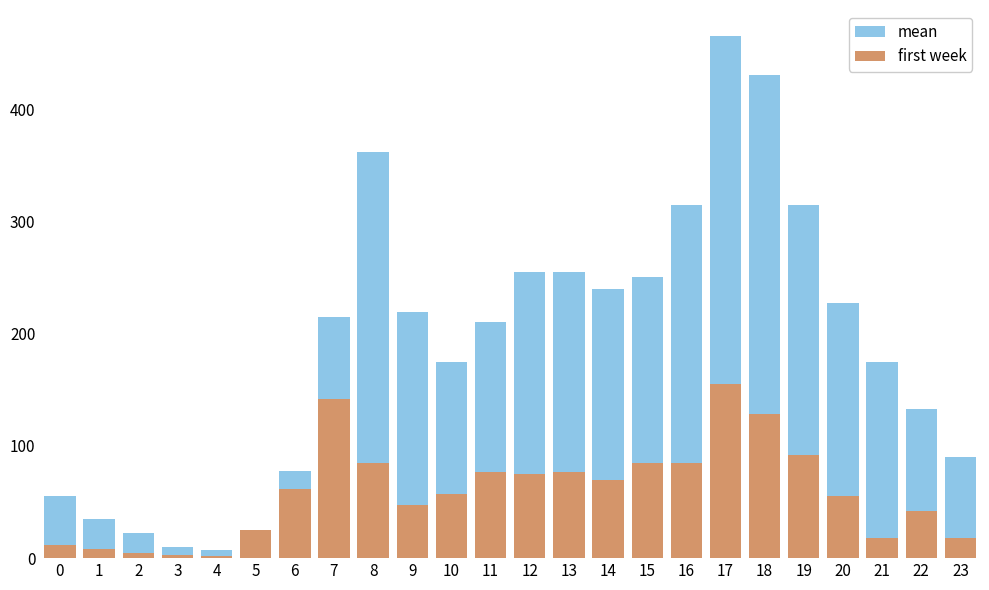

Does the chart contain any negative values?

No